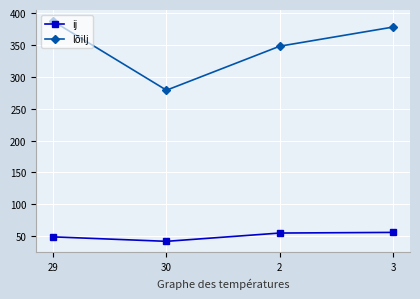

What is the spread (max minus min) of values at 3?

322